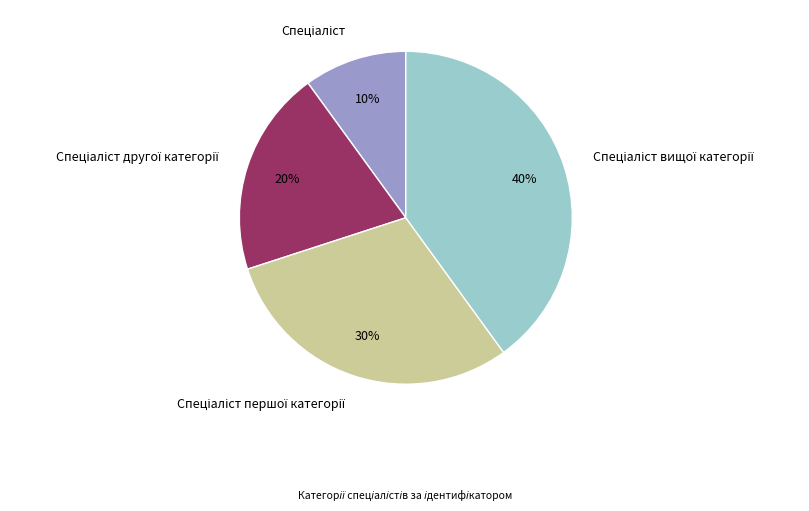

Is there a majority slice in this chart?

No